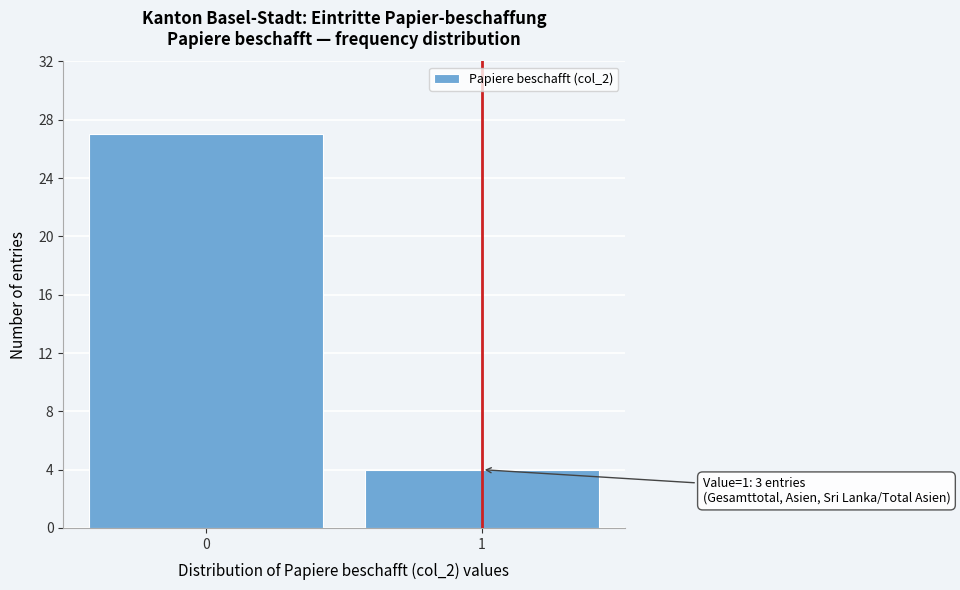

Reading left to right, list all the values displayed in this chart.

0=27	1=4